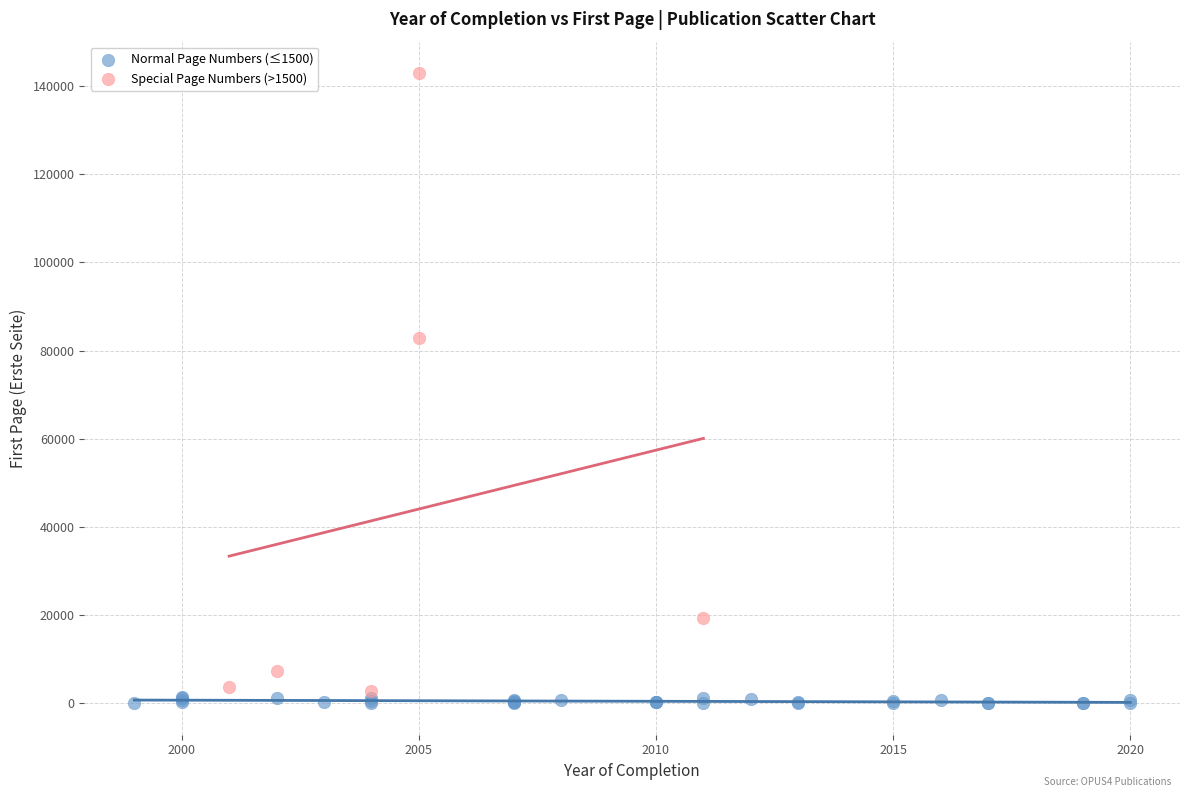

Which series has the widest spread of Y values?

Special Page Numbers (>1500)